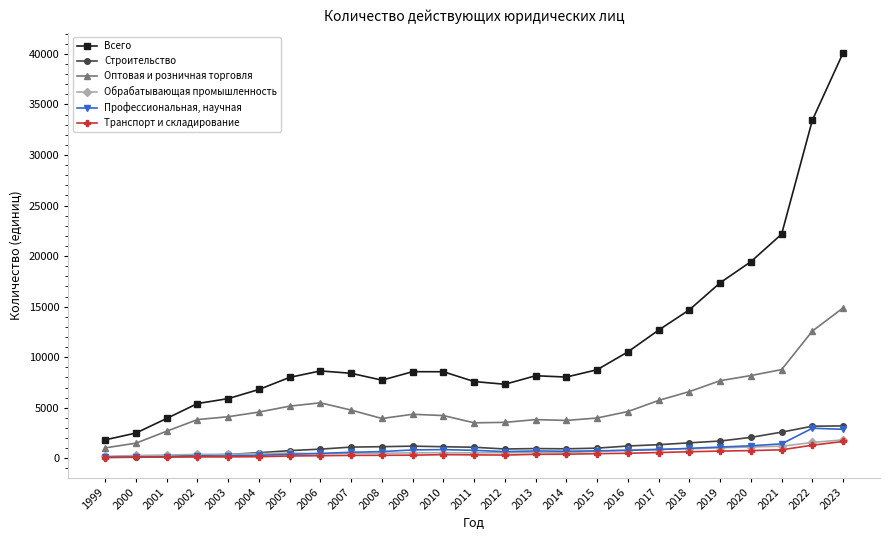

Is this an area chart (filled region under the line)?

No